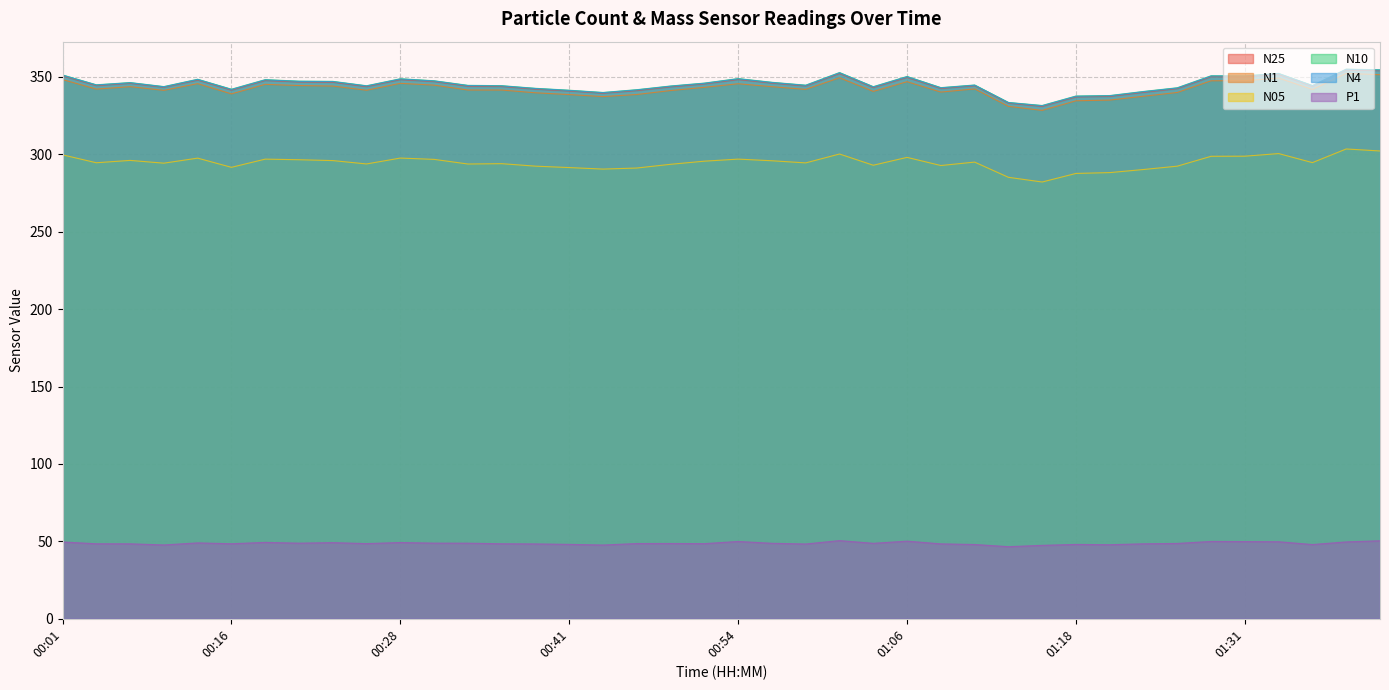

Which category has the lowest value in the P1 series?

01:13